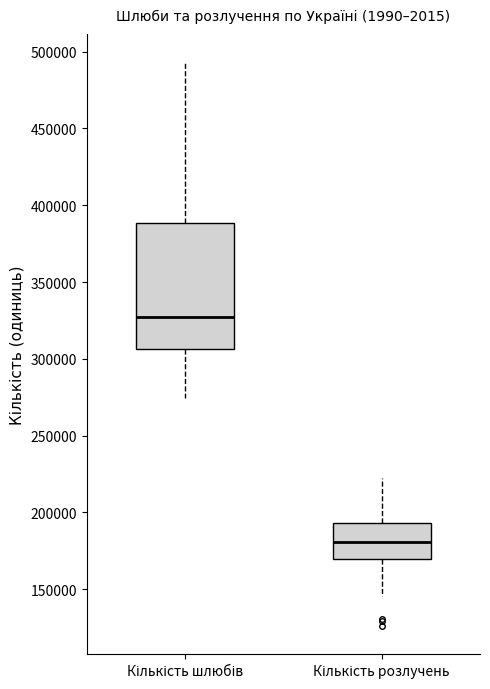

Comparing the boxes themselves (not the whiskers), which one is the tallest?

Кількість шлюбів